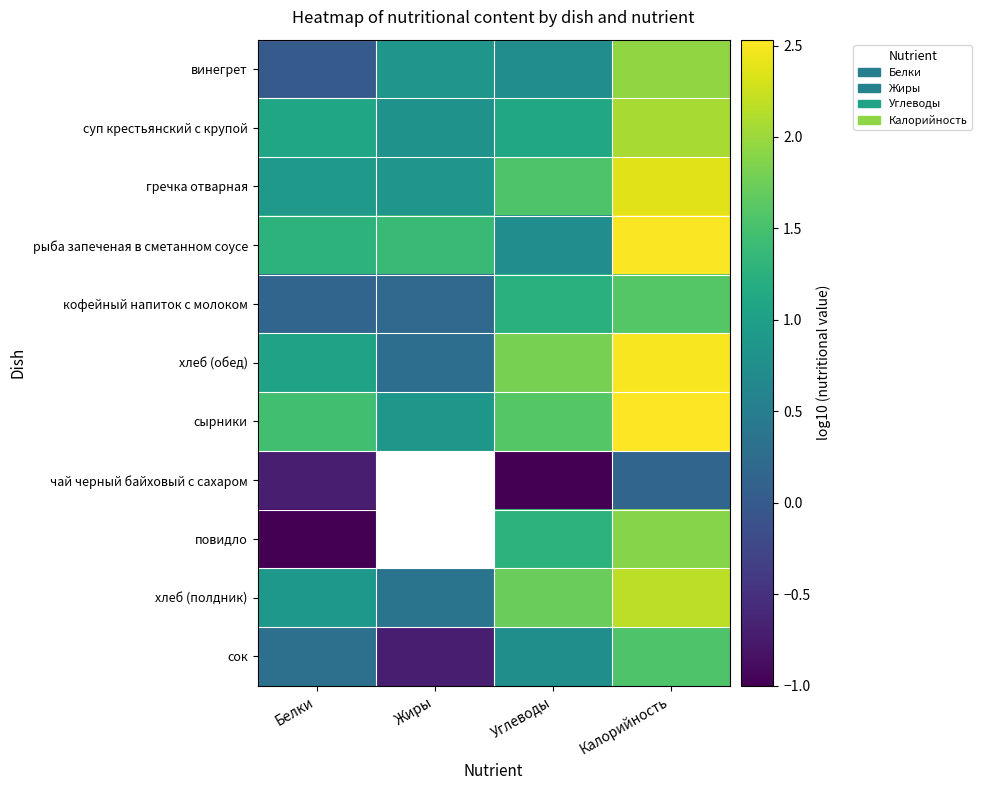

At which category does the chart reach its peak across all series?

Калорийность